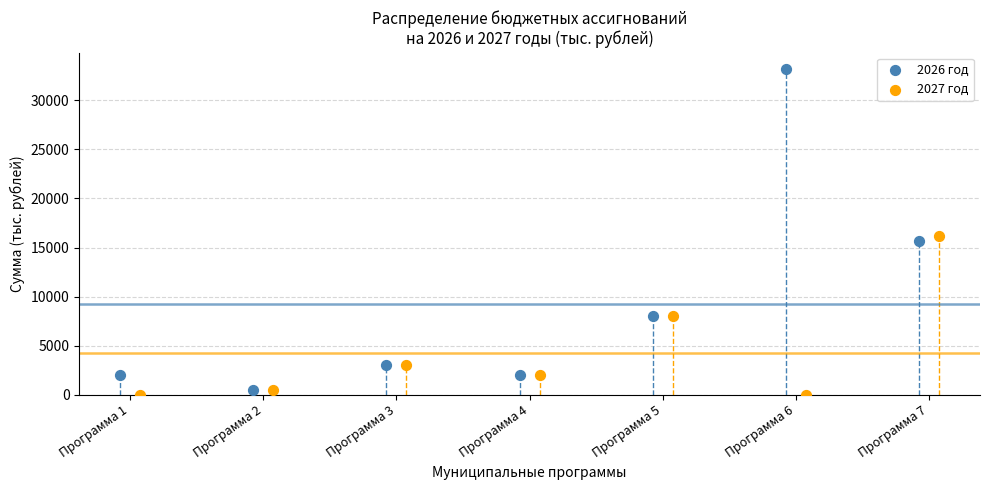

Which series contains the lowest Y value?

2027 год